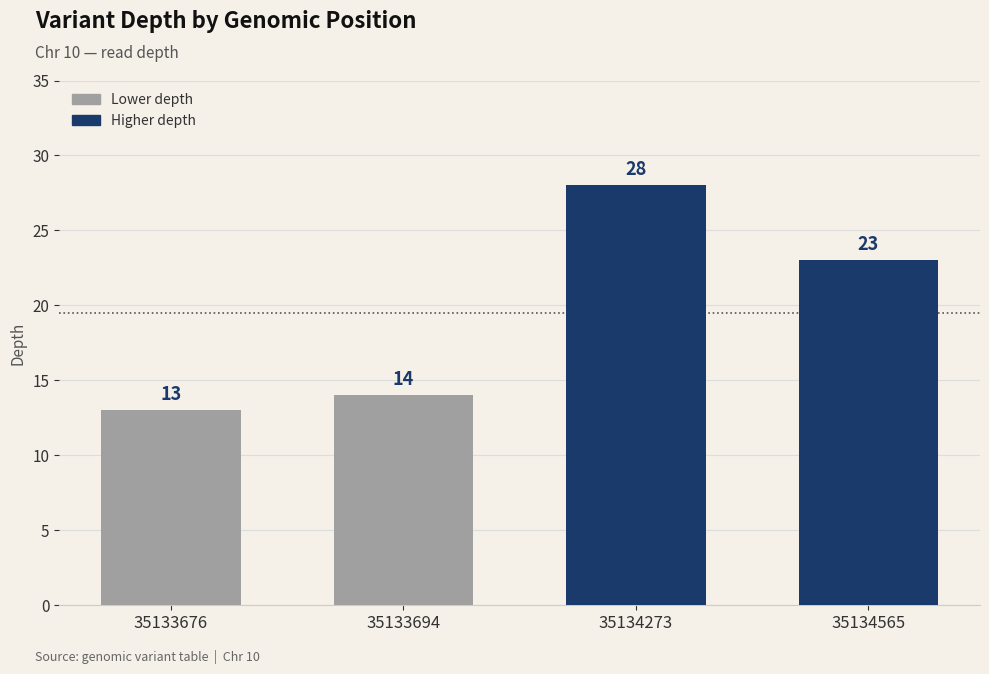

Between 35133694 and 35134273, which is larger?

35134273